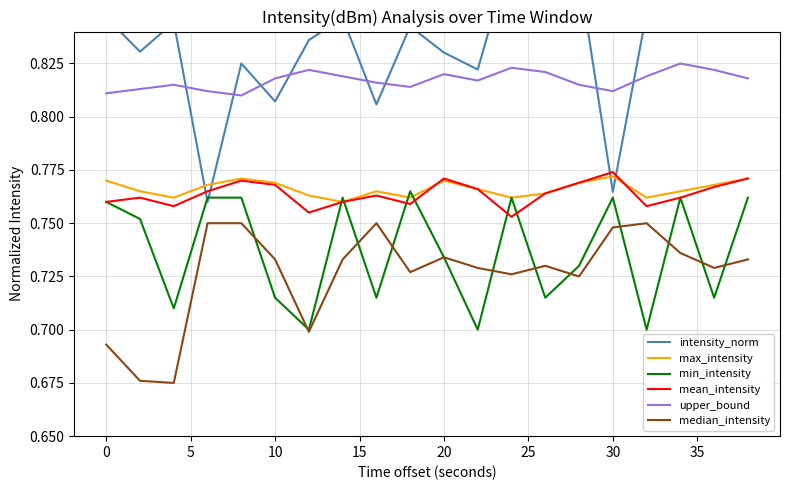

True or false: median_intensity and mean_intensity cross at least once.

False